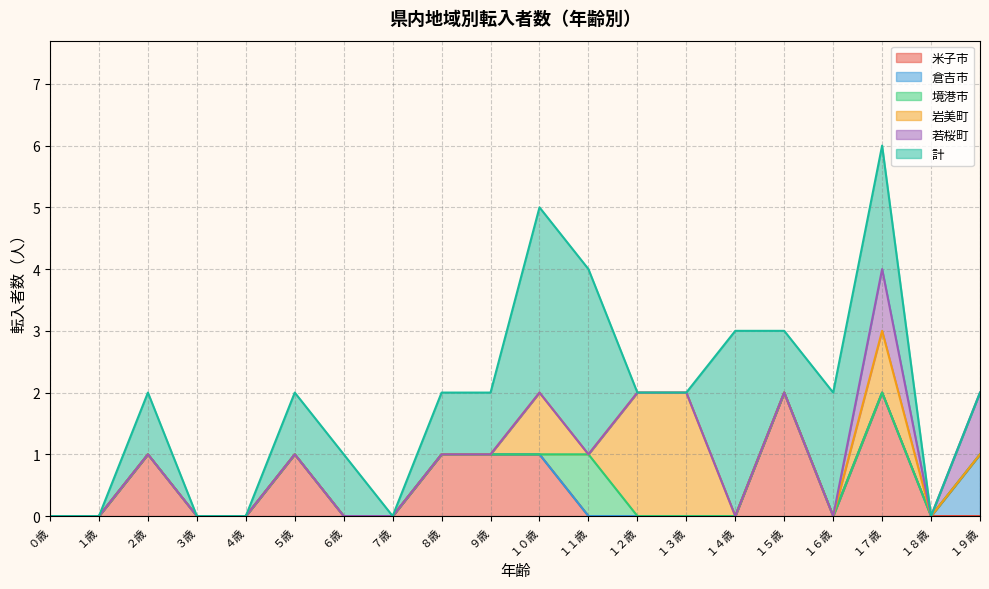

What value does the 倉吉市 series have at １９歳?

1